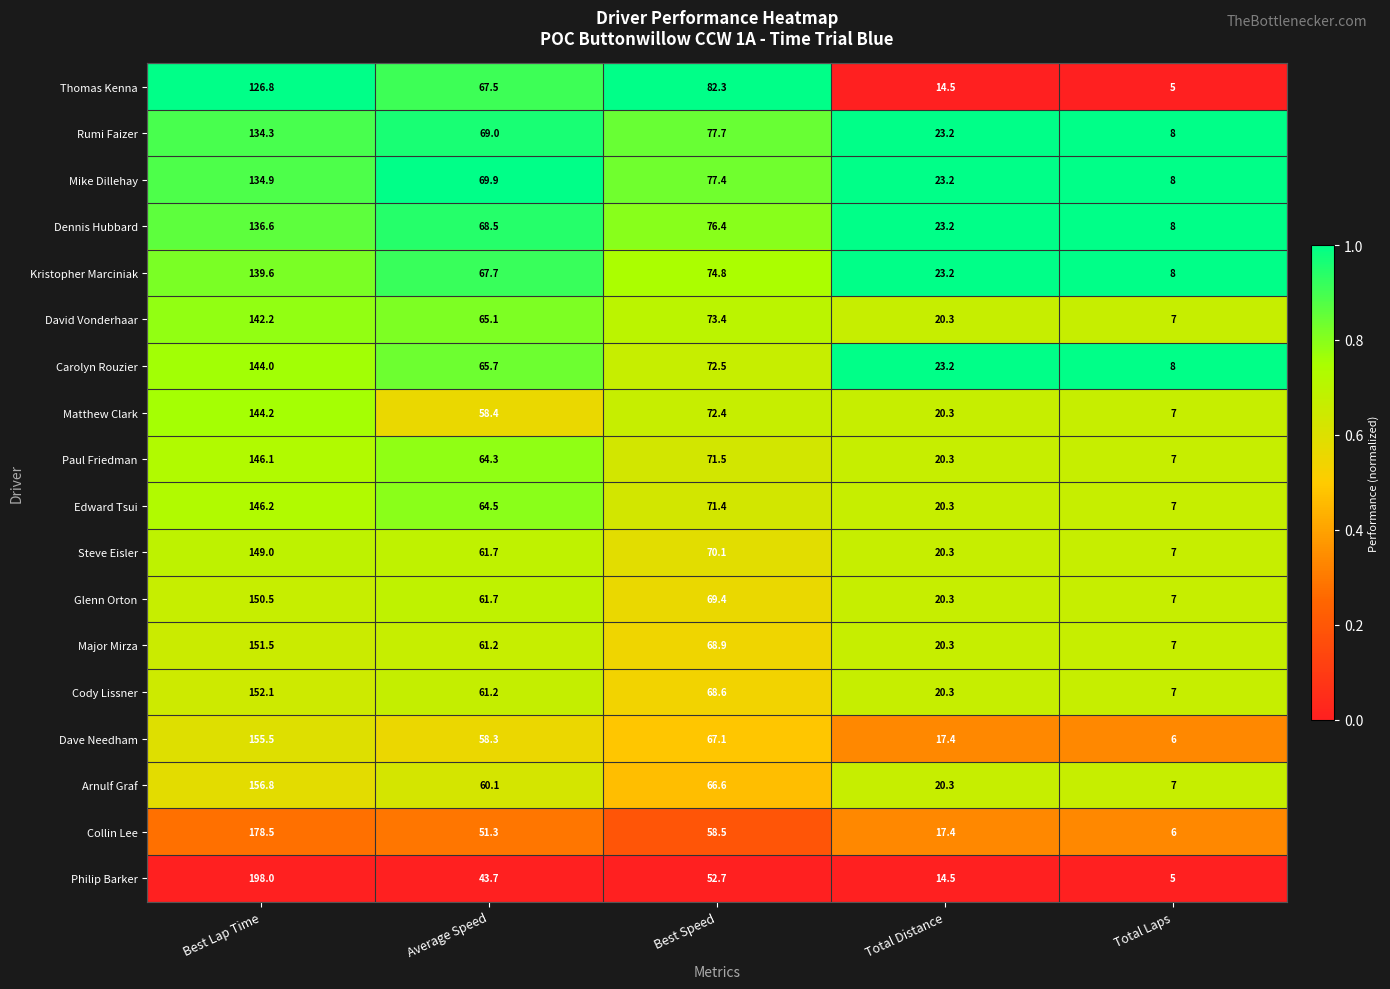

Which category has the lowest value across all series?

Total Laps